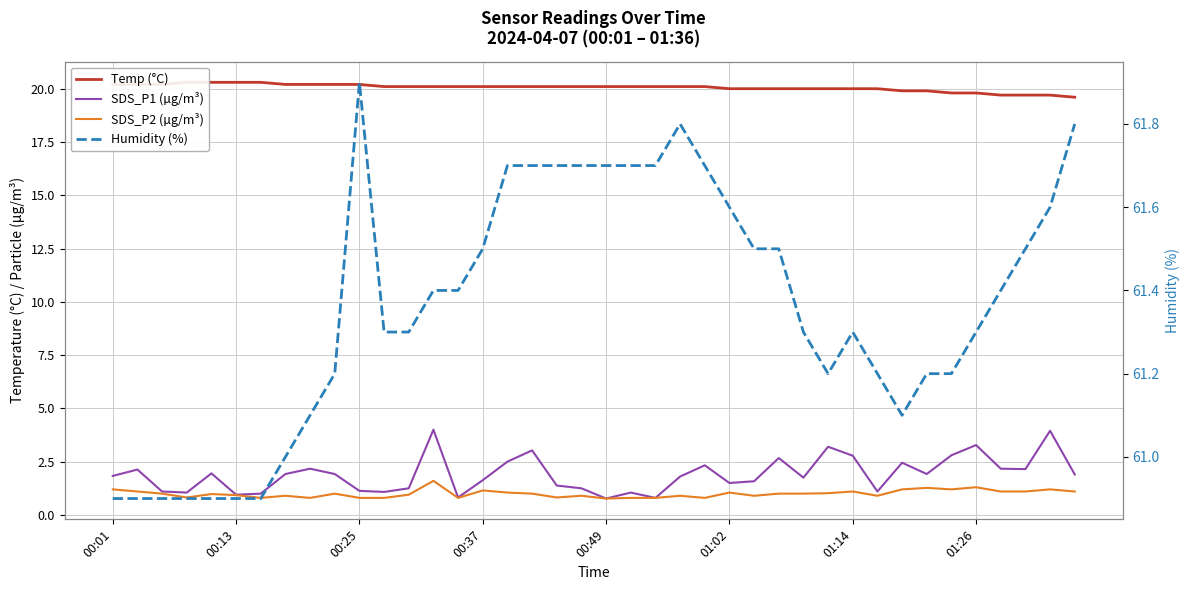

What is the minimum value for Humidity (%)?

60.9